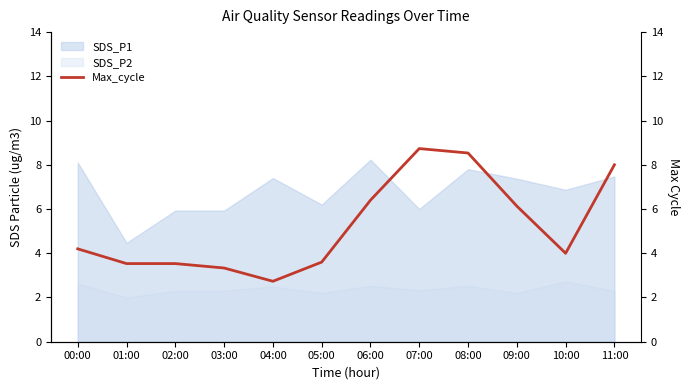

The value of SDS_P2 at 08:00 is 2.5. True or false?

True